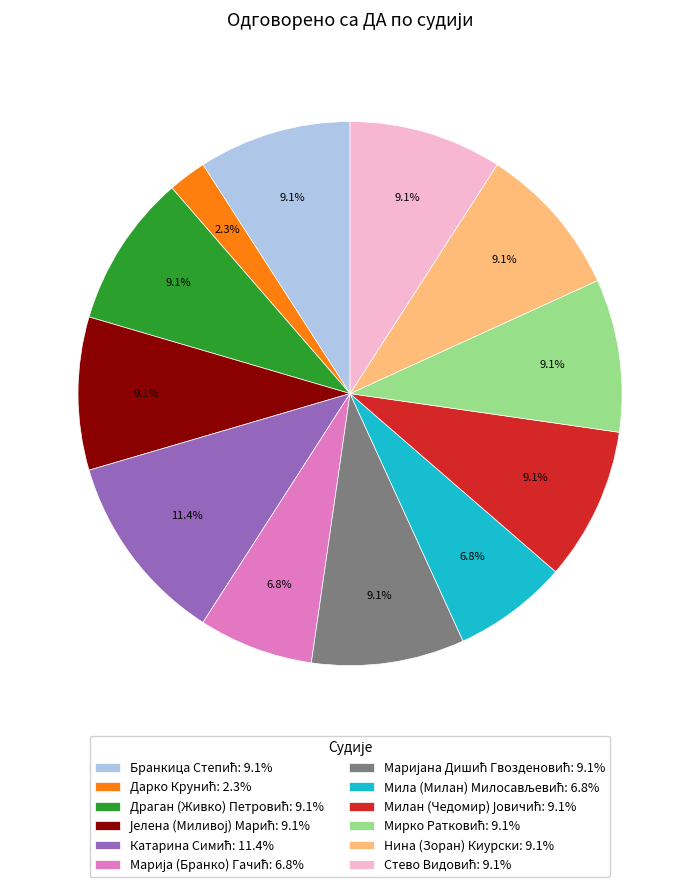

Count the number of slices in the pie.

12